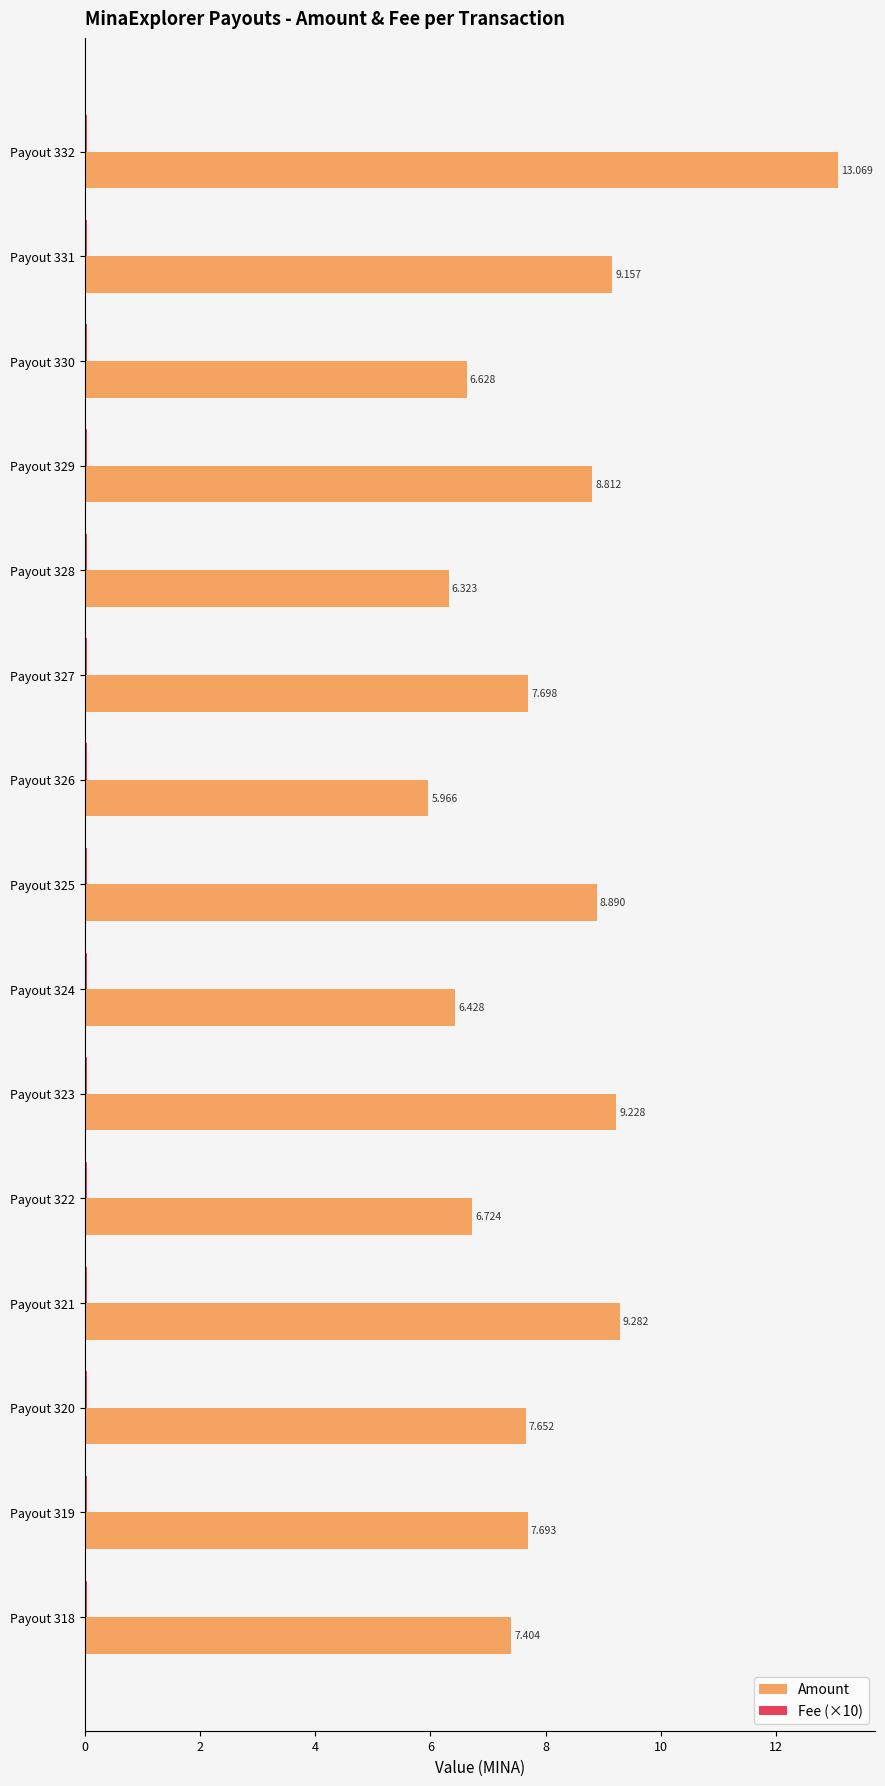

At how many categories does at least one series exceed 0?

15